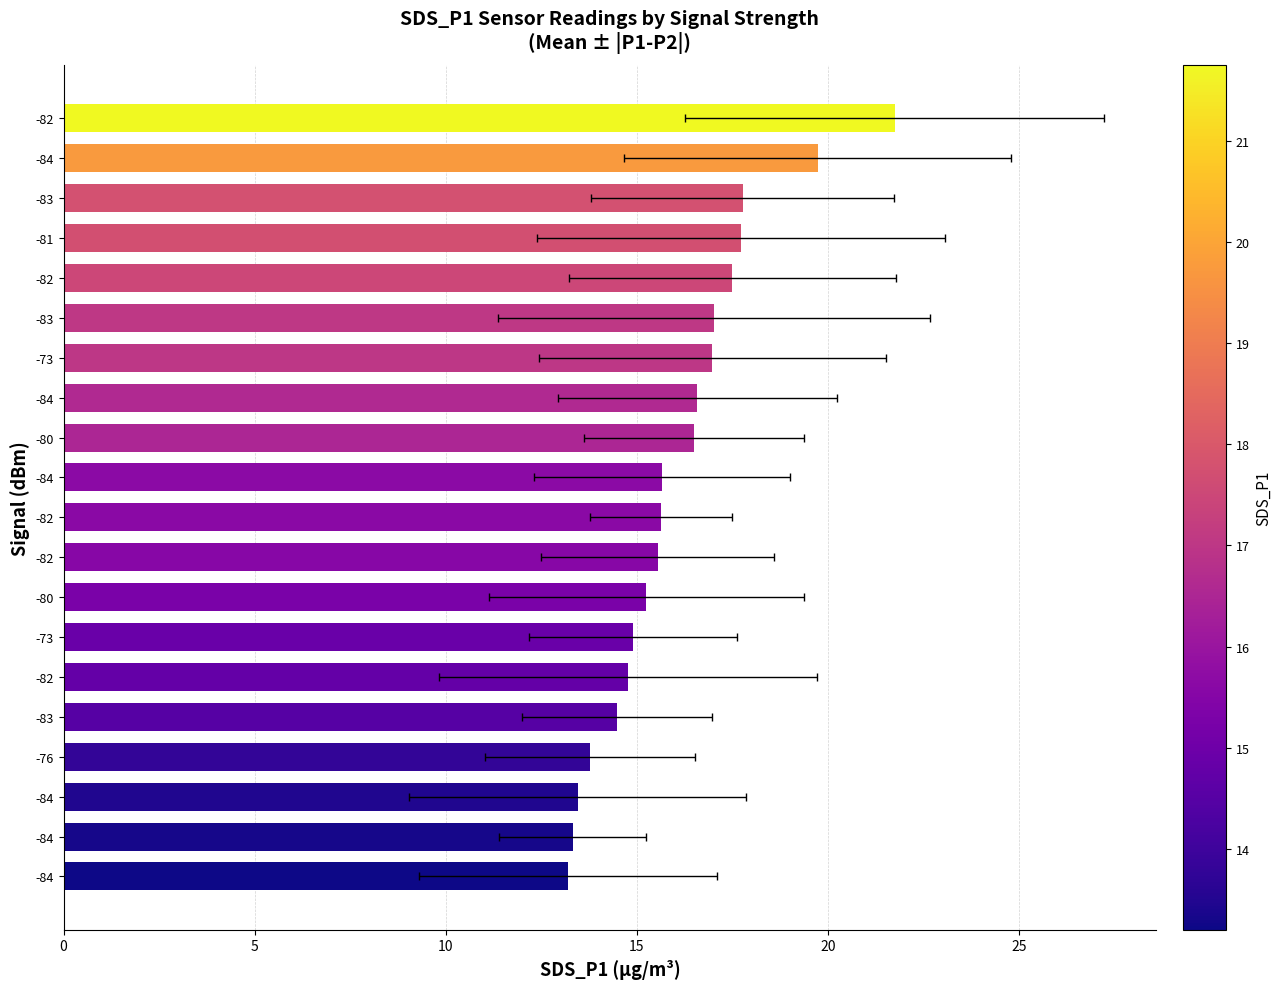

Is it true that the value at -82 is 30.9?

False